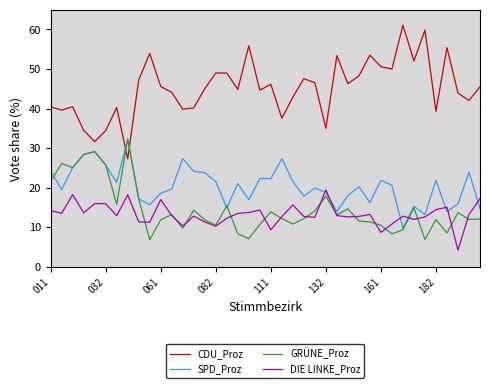

Which series has the largest range (max minus min)?

CDU_Proz